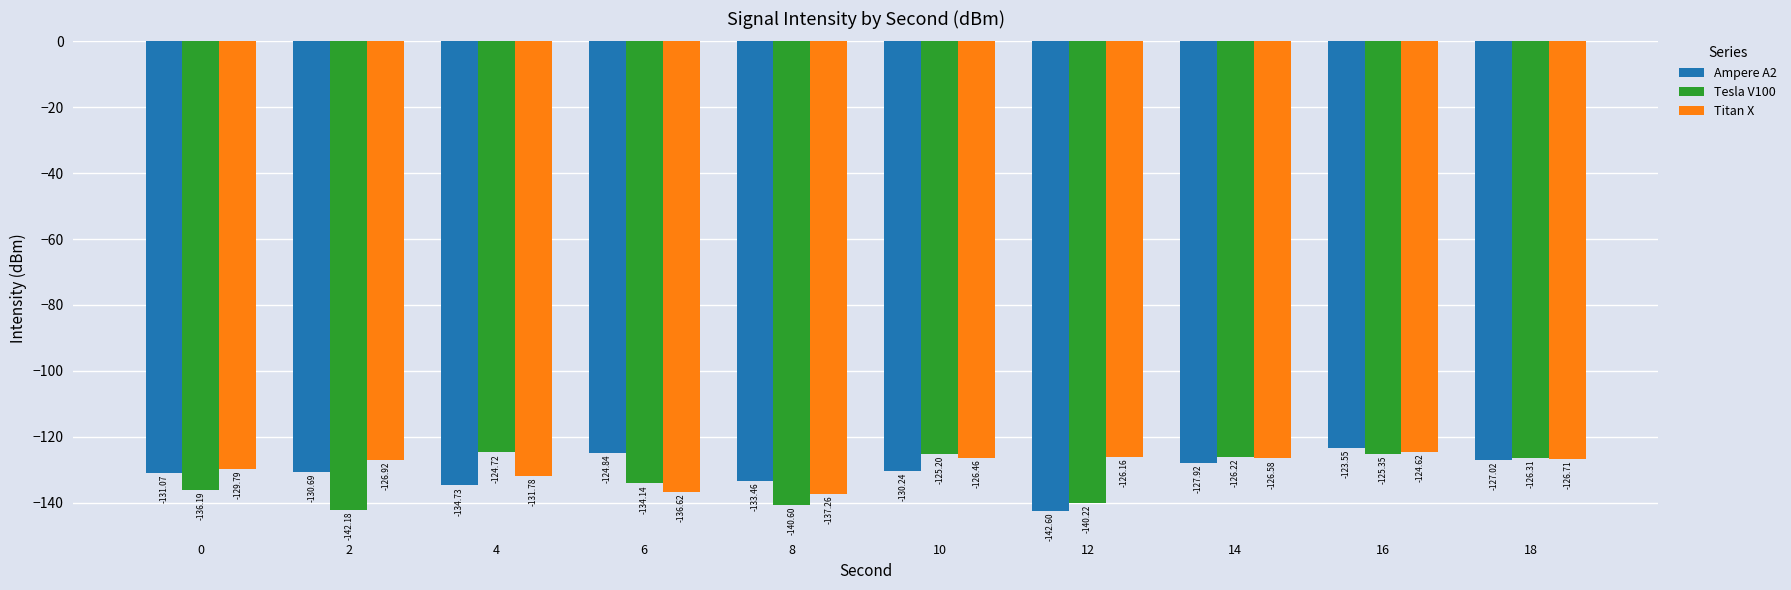

List the labels in order of Ampere A2 value, smallest first.

12, 4, 8, 0, 2, 10, 14, 18, 6, 16